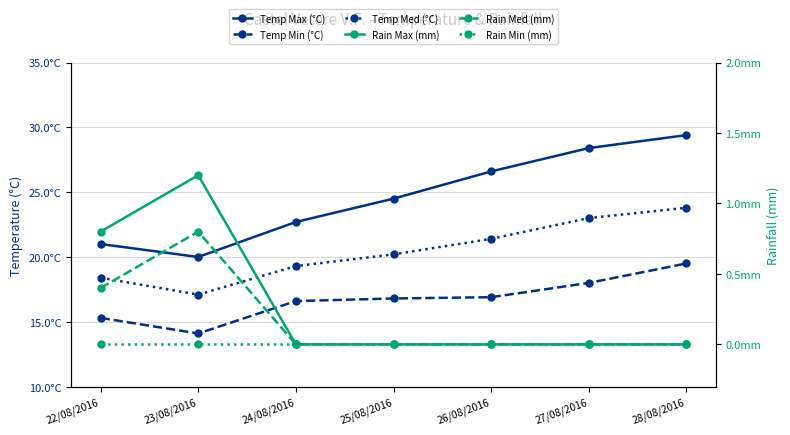

True or false: Rain Max (mm) and Temp Med (°C) cross at least once.

False